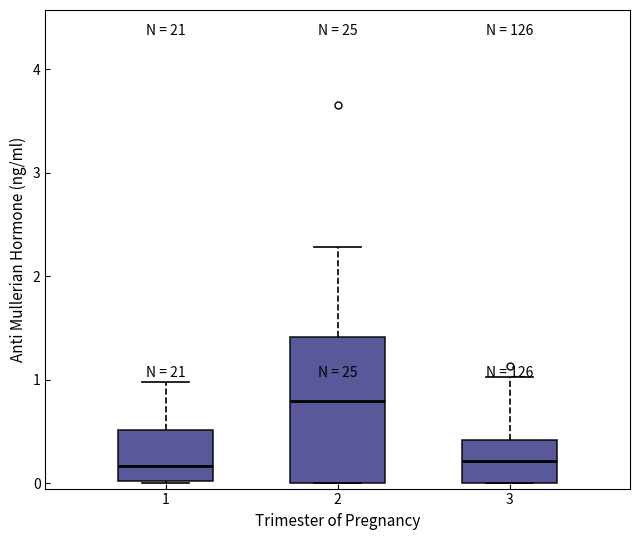

Comparing the boxes themselves (not the whiskers), which one is the tallest?

2